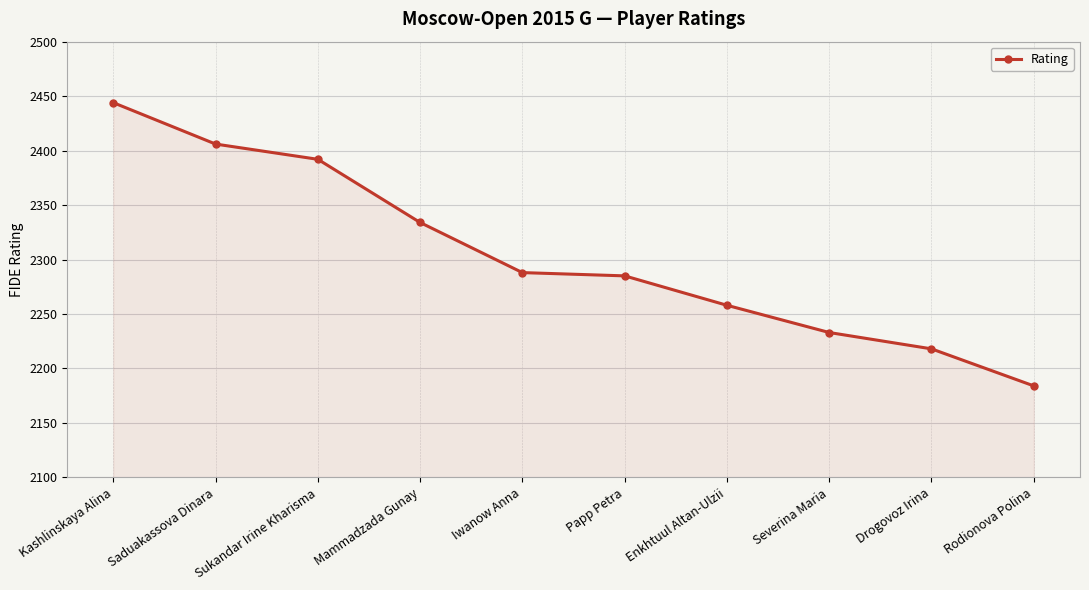

Is it true that the value at Papp Petra is 525?

False